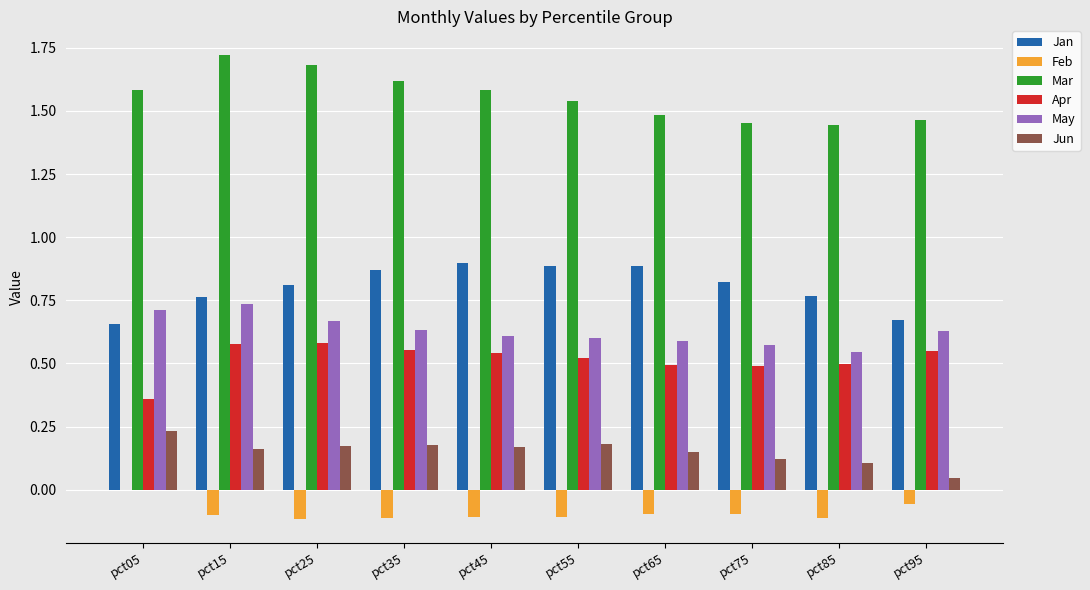

The value of Feb at pct15 is -0.0. True or false?

False